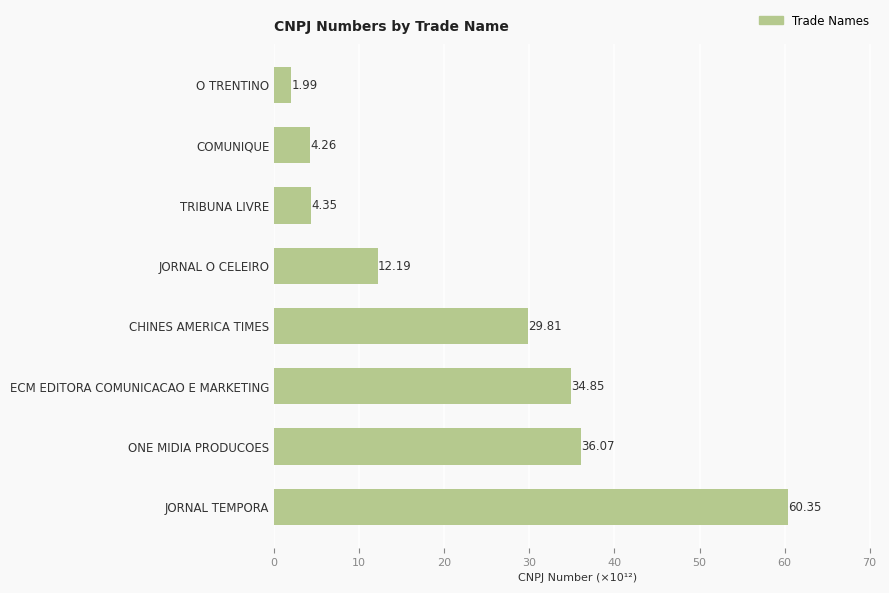

What is the difference between the second highest and minimum values?

34.1